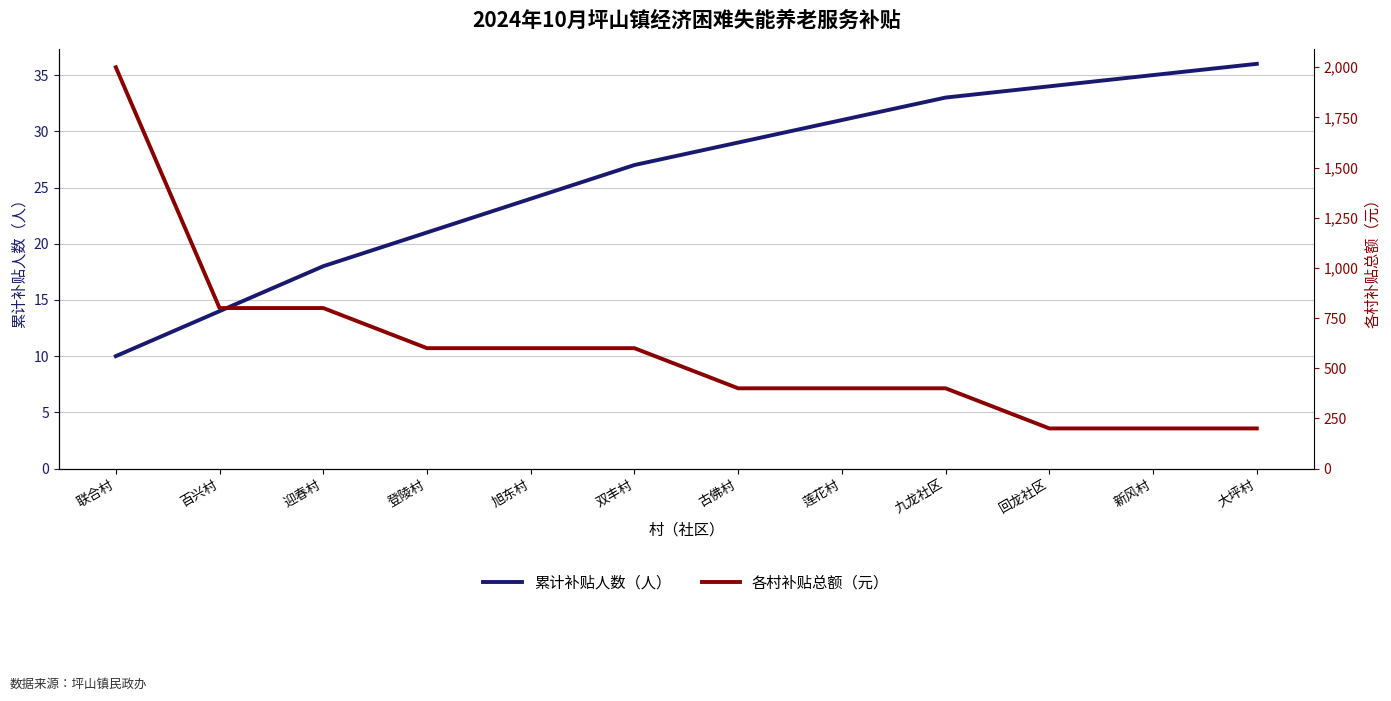

Reading left to right, extract all data points from this chart.

累计补贴人数（人）: 10	14	18	21	24	27	29	31	33	34	35	36
各村补贴总额（元）: 2000	800	800	600	600	600	400	400	400	200	200	200